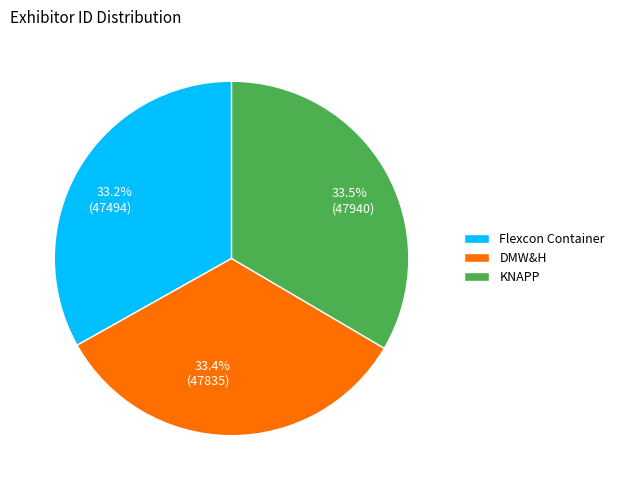

Does 33.4% (47835) represent more than half of the total?

No